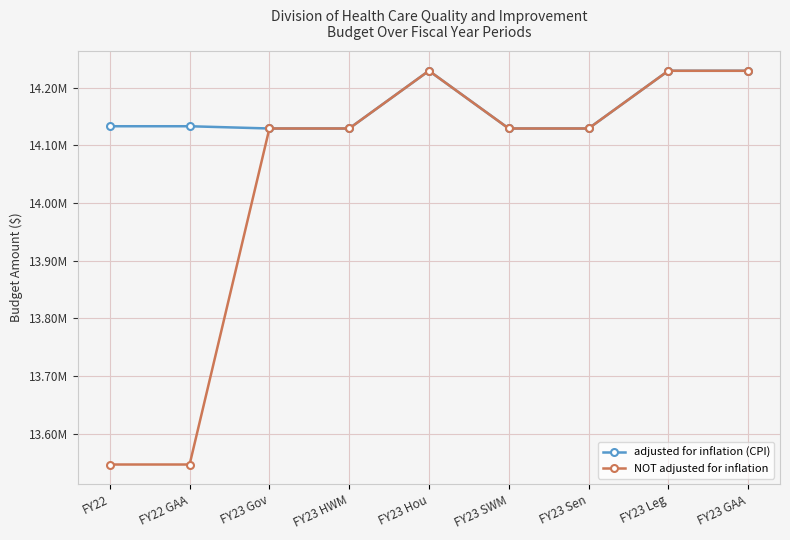

True or false: NOT adjusted for inflation and adjusted for inflation (CPI) intersect in this chart.

False